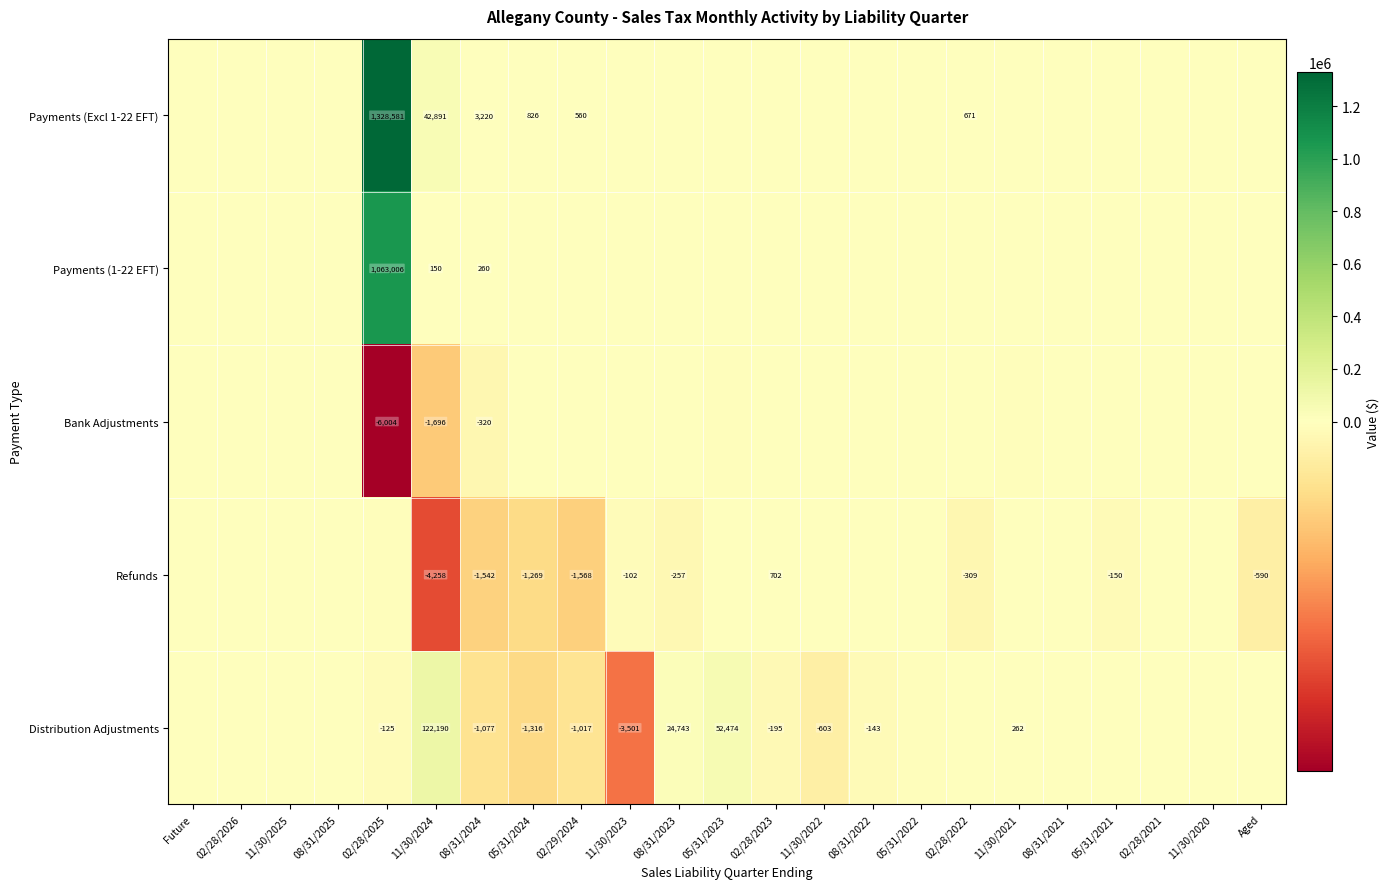

What is the difference between the second highest and minimum values in the Distribution Adjustments series?

55975.0